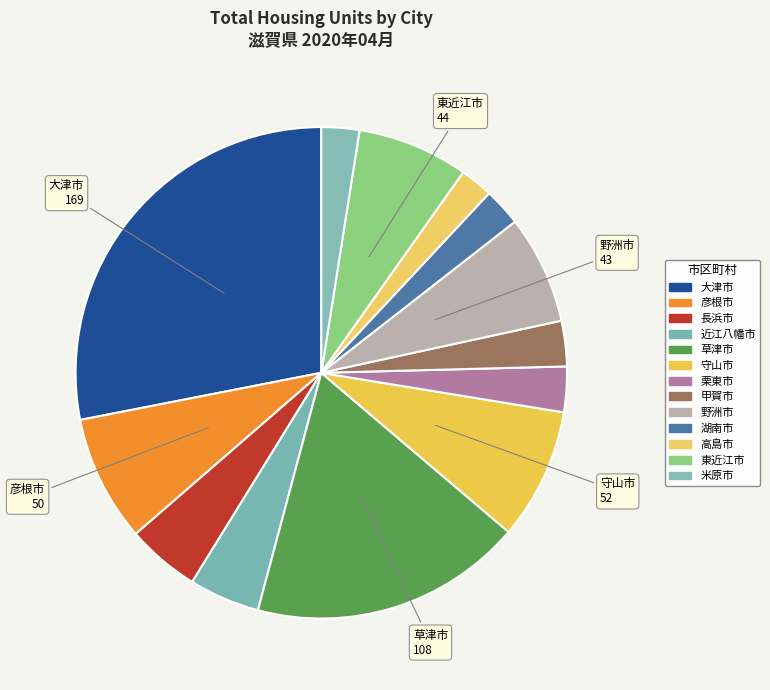

To the nearest percent, what percentage of the pie is 東近江市?

7%